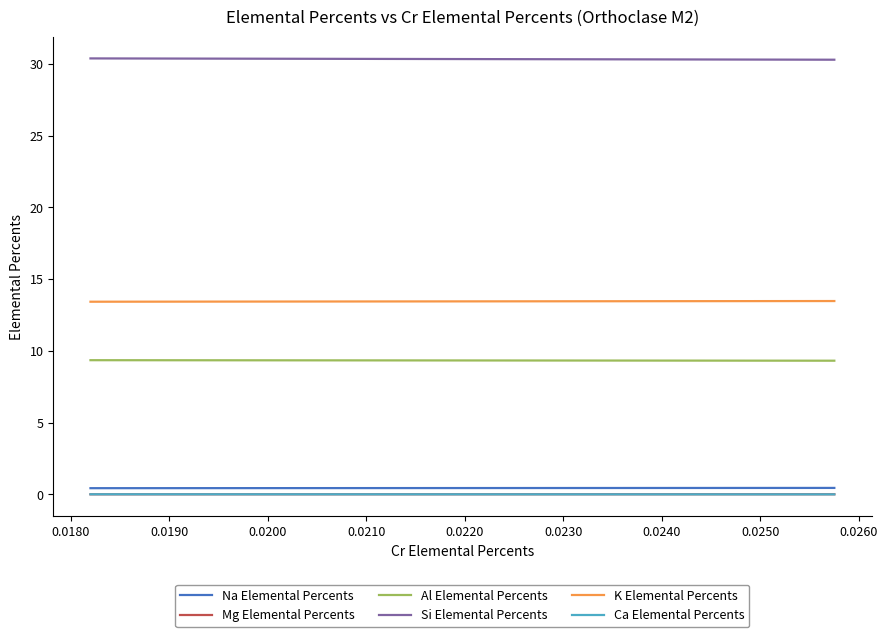

True or false: Ca Elemental Percents has a value of 0.0 at 0.0180.

False